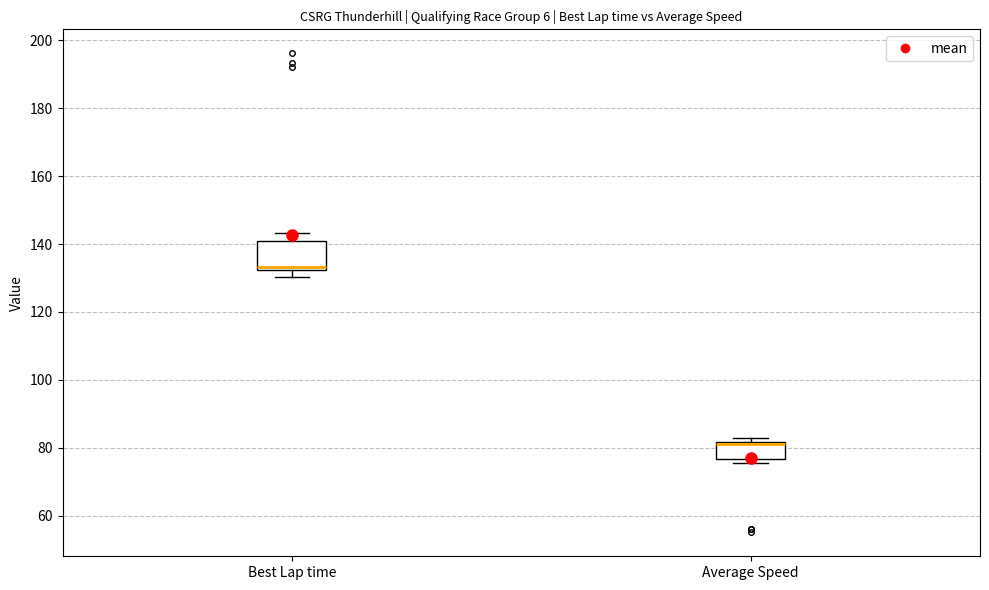

Where does the median line of the box for Best Lap time sit on the y-axis? The values are not printed on the chart, so give them approximately, as read against the axis.

134